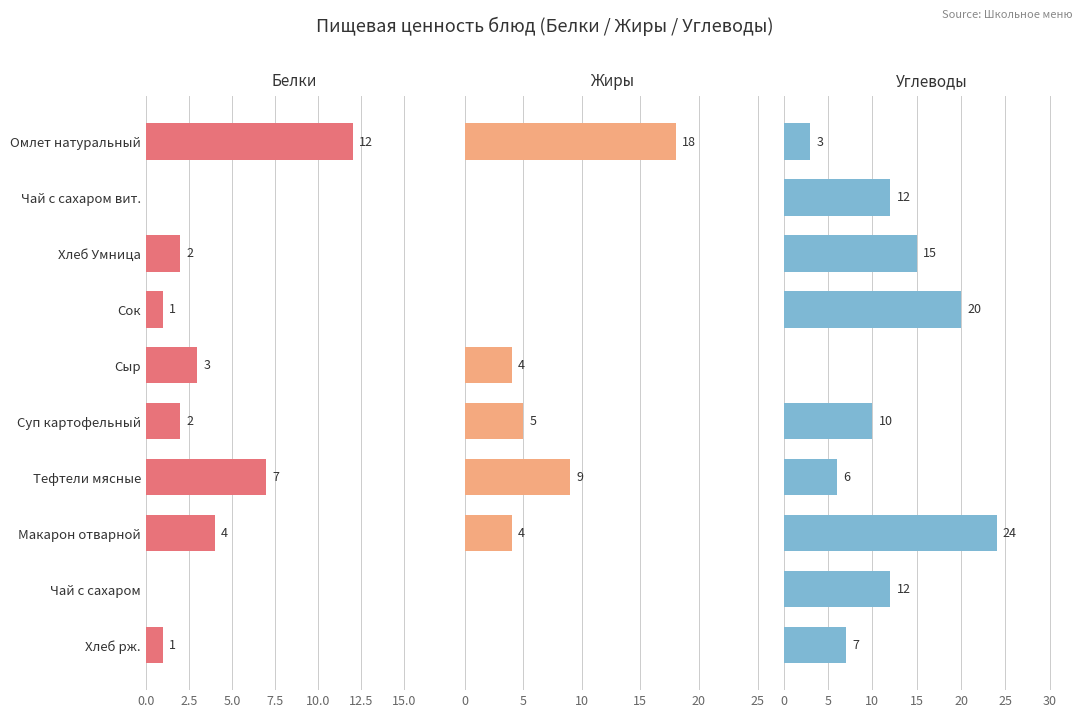

Which series has the largest range (max minus min)?

Углеводы